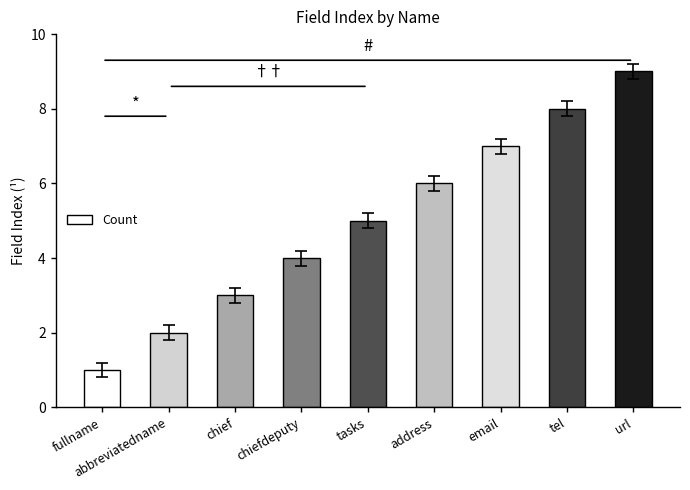

Reading left to right, transcribe all the data shown in this chart.

fullname=1	abbreviatedname=2	chief=3	chiefdeputy=4	tasks=5	address=6	email=7	tel=8	url=9